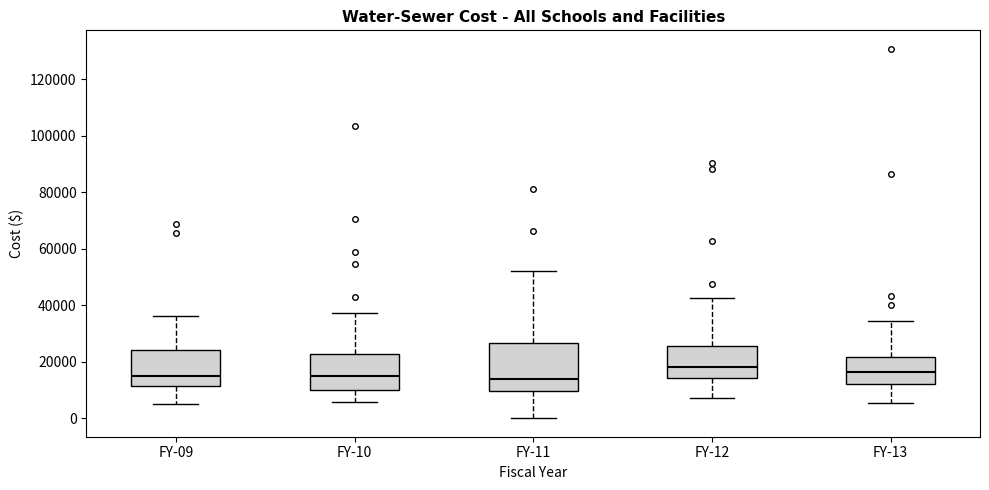

Reading left to right, transcribe this box plot: for each box, give where its median line is, the range the box spans, and where its two whiskers end, as read against the y-axis. The values are not printed on the chart, so give them approximately, as read against the axis.

FY-09: median 14000, box 12000 to 24000, whiskers 6000 to 36000
FY-10: median 14000, box 10000 to 22000, whiskers 6000 to 38000
FY-11: median 14000, box 10000 to 26000, whiskers 0 to 52000
FY-12: median 18000, box 14000 to 26000, whiskers 8000 to 42000
FY-13: median 16000, box 12000 to 22000, whiskers 6000 to 34000